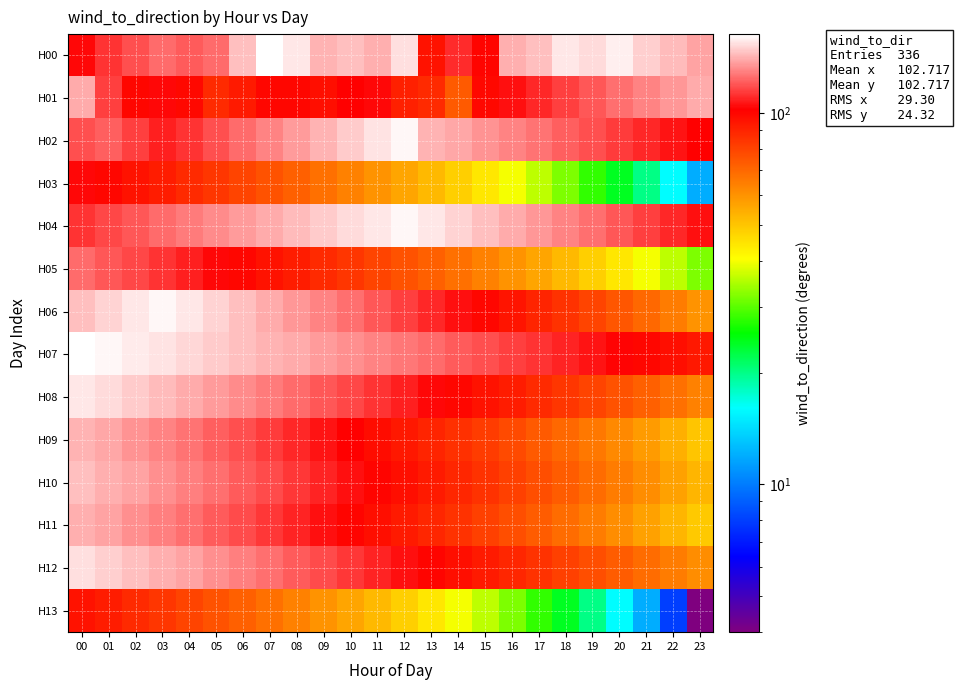

Reading left to right, list all the values displayed in this chart.

H00: 00=104	01=112	02=118	03=124	04=121	05=124	06=145	07=163	08=156	09=142	10=145	11=141	12=153	13=96	14=111	15=101	16=141	17=145	18=155	19=152	20=158	21=149	22=144	23=137
H01: 00=139	01=115	02=100	03=104	04=99	05=88	06=93	07=100	08=100	09=97	10=102	11=104	12=91	13=88	14=74	15=99	16=105	17=110	18=115	19=120	20=125	21=130	22=135	23=140
H02: 00=118	01=122	02=115	03=108	04=112	05=118	06=124	07=130	08=136	09=142	10=148	11=154	12=160	13=142	14=138	15=134	16=130	17=126	18=122	19=118	20=114	21=110	22=106	23=102
H03: 00=104	01=100	02=96	03=92	04=88	05=84	06=80	07=76	08=72	09=68	10=64	11=60	12=56	13=52	14=48	15=44	16=40	17=36	18=32	19=28	20=24	21=20	22=16	23=12
H04: 00=112	01=116	02=120	03=124	04=128	05=132	06=136	07=140	08=144	09=148	10=152	11=156	12=160	13=155	14=150	15=145	16=140	17=135	18=130	19=125	20=120	21=115	22=110	23=105
H05: 00=124	01=120	02=116	03=112	04=108	05=104	06=100	07=96	08=92	09=88	10=84	11=80	12=76	13=72	14=68	15=64	16=60	17=56	18=52	19=48	20=44	21=40	22=36	23=32
H06: 00=145	01=150	02=155	03=160	04=155	05=150	06=145	07=140	08=135	09=130	10=125	11=120	12=115	13=110	14=105	15=100	16=95	17=90	18=85	19=80	20=75	21=70	22=65	23=60
H07: 00=163	01=160	02=157	03=154	04=151	05=148	06=145	07=142	08=139	09=136	10=133	11=130	12=127	13=124	14=121	15=118	16=115	17=112	18=109	19=106	20=103	21=100	22=97	23=94
H08: 00=156	01=152	02=148	03=144	04=140	05=136	06=132	07=128	08=124	09=120	10=116	11=112	12=108	13=104	14=100	15=96	16=92	17=88	18=84	19=80	20=76	21=72	22=68	23=64
H09: 00=142	01=138	02=134	03=130	04=126	05=122	06=118	07=114	08=110	09=106	10=102	11=98	12=94	13=90	14=86	15=82	16=78	17=74	18=70	19=66	20=62	21=58	22=54	23=50
H10: 00=145	01=141	02=137	03=133	04=129	05=125	06=121	07=117	08=113	09=109	10=105	11=101	12=97	13=93	14=89	15=85	16=81	17=77	18=73	19=69	20=65	21=61	22=57	23=53
H11: 00=141	01=137	02=133	03=129	04=125	05=121	06=117	07=113	08=109	09=105	10=101	11=97	12=93	13=89	14=85	15=81	16=77	17=73	18=69	19=65	20=61	21=57	22=53	23=49
H12: 00=153	01=149	02=145	03=141	04=137	05=133	06=129	07=125	08=121	09=117	10=113	11=109	12=105	13=101	14=97	15=93	16=89	17=85	18=81	19=77	20=73	21=69	22=65	23=61
H13: 00=96	01=92	02=88	03=84	04=80	05=76	06=72	07=68	08=64	09=60	10=56	11=52	12=48	13=44	14=40	15=36	16=32	17=28	18=24	19=20	20=16	21=12	22=8	23=4